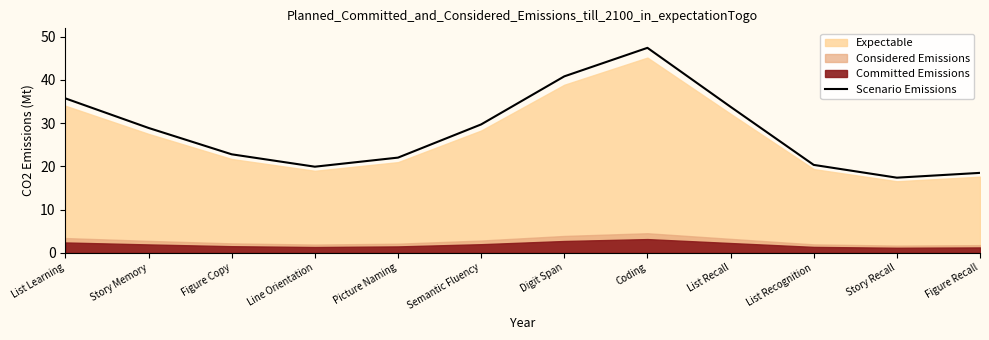

Which label corresponds to the largest value in the chart?

Coding